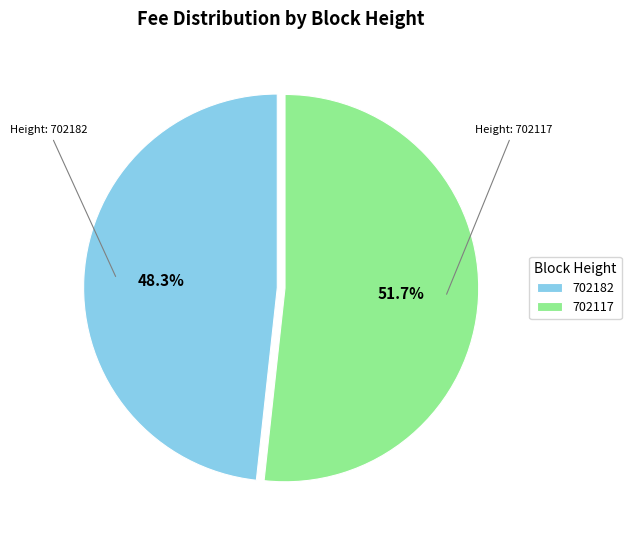

Which category has the smallest portion of the pie?

702182